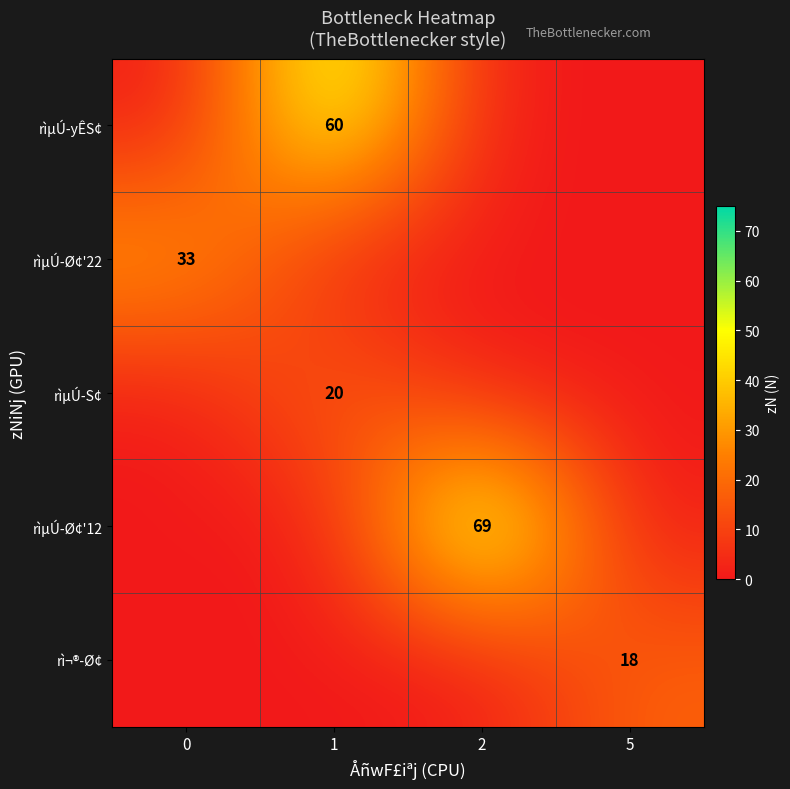

Is it true that rì¬®-Ø¢ equals 10 at 5?

False